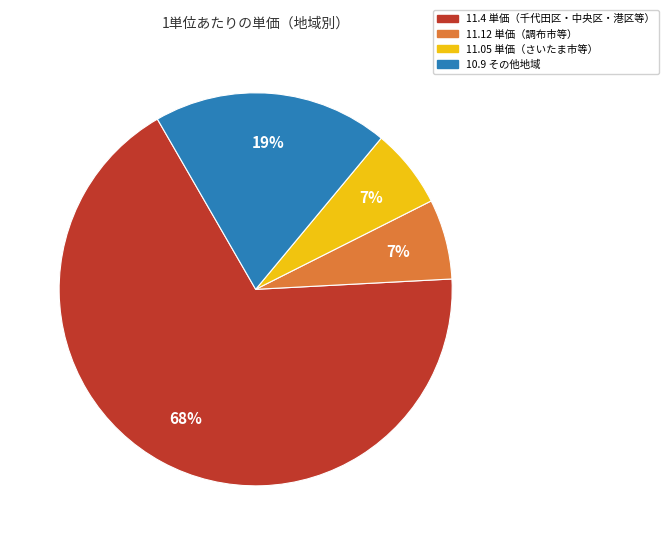

Is there a majority slice in this chart?

Yes